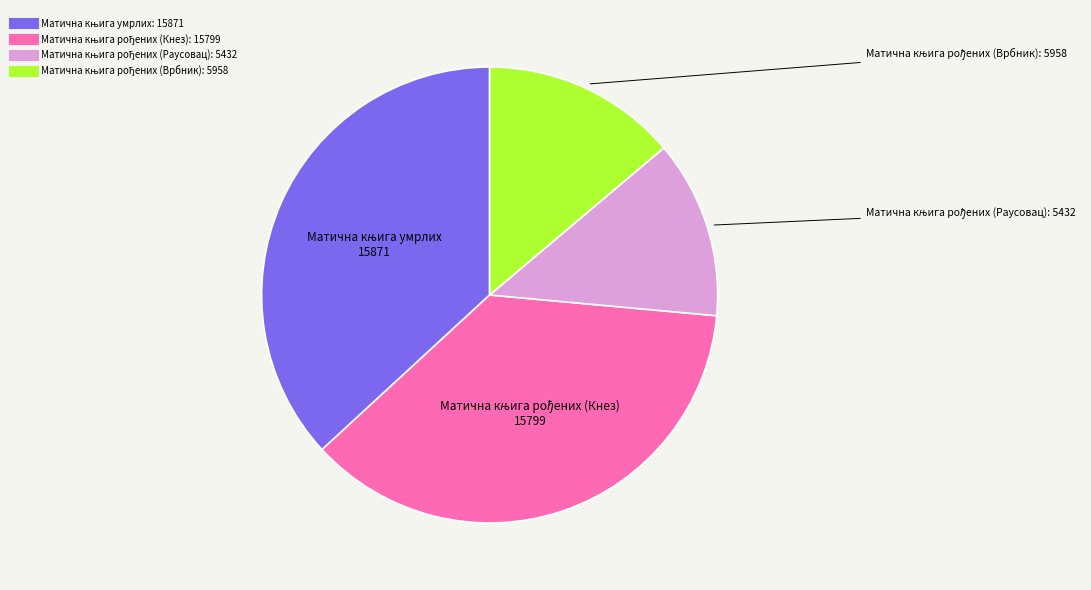

Does any single category account for the majority?

No